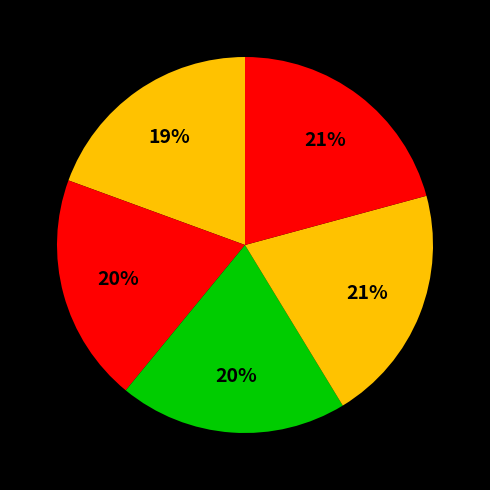

To the nearest percent, what is the average slice percentage?

20%